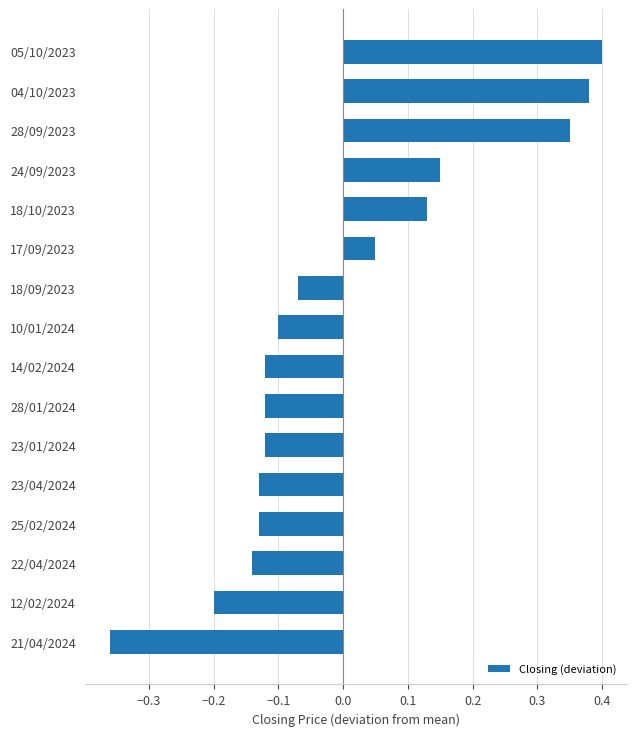

Which category has the highest value across all series?

05/10/2023